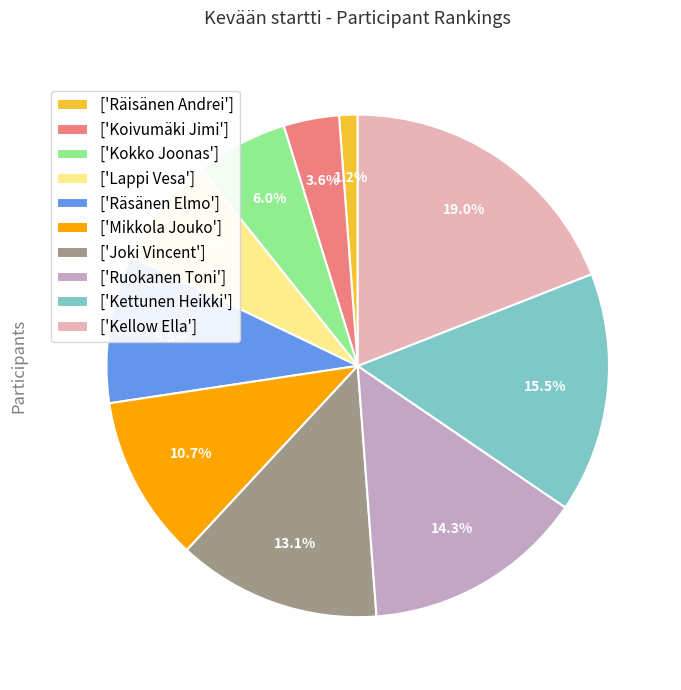

Rank the categories by value from highest to lowest.

['Kellow Ella'], ['Kettunen Heikki'], ['Ruokanen Toni'], ['Joki Vincent'], ['Mikkola Jouko'], ['Räsänen Elmo'], ['Lappi Vesa'], ['Kokko Joonas'], ['Koivumäki Jimi'], ['Räisänen Andrei']